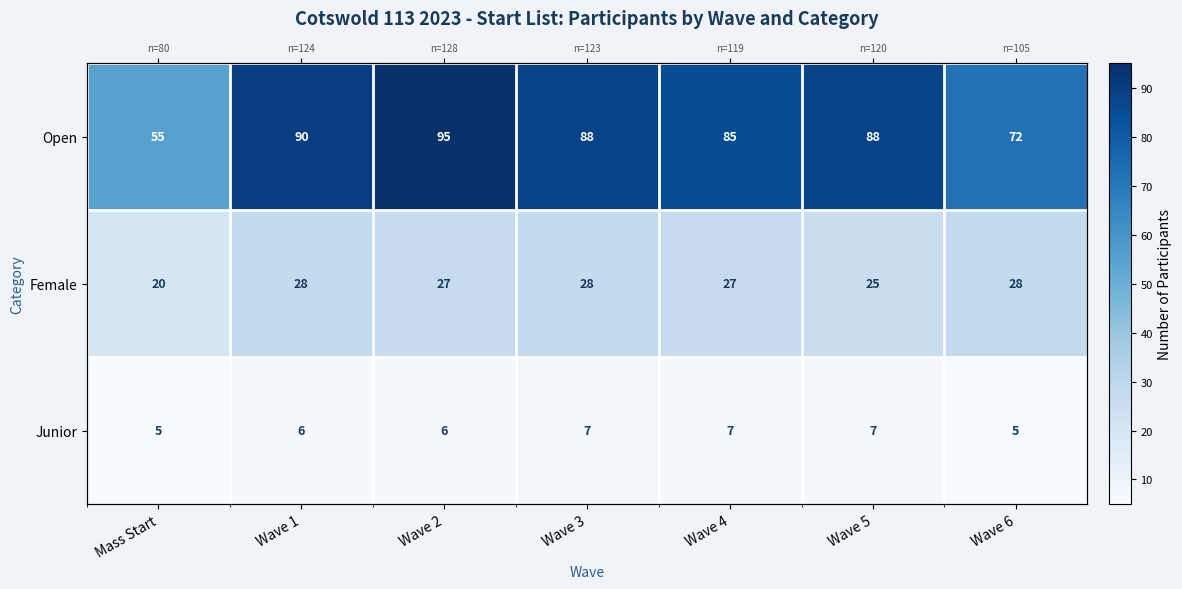

The Female series shows 8 at Mass Start. True or false?

False